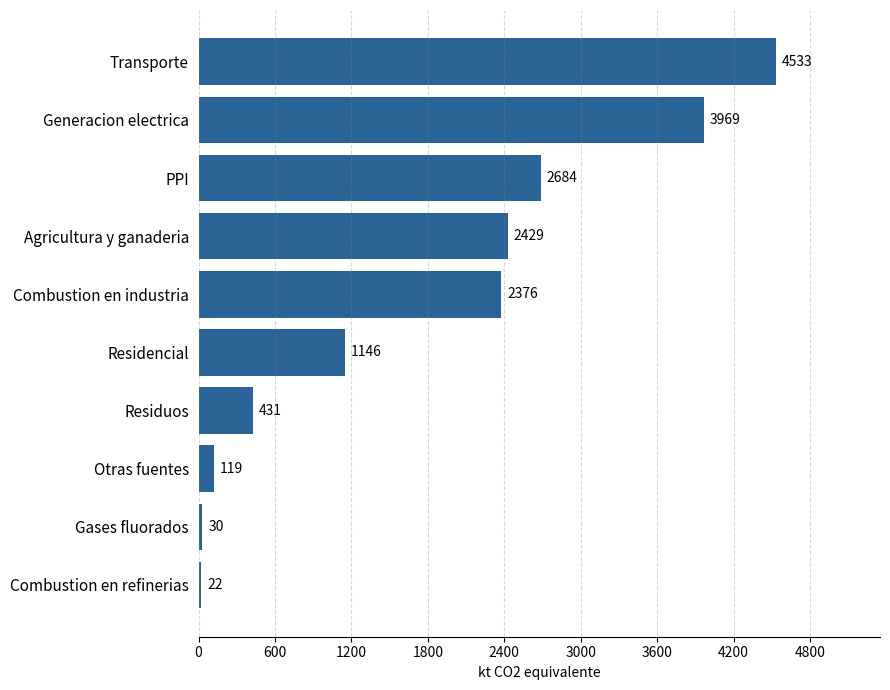

What is the smallest value displayed?

22.2